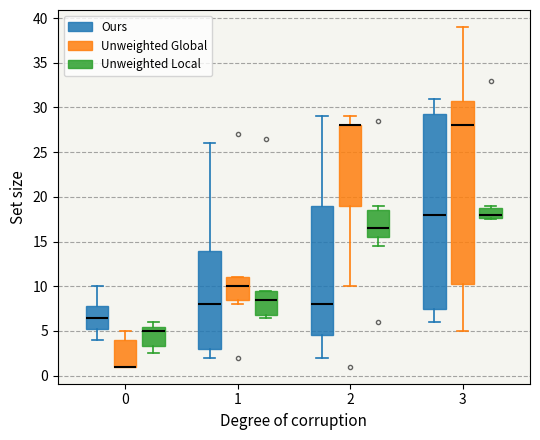

Where is the lower edge of the box for 3 (Unweighted Local) on the y-axis? The values are not printed on the chart, so give them approximately, as read against the axis.

17.5